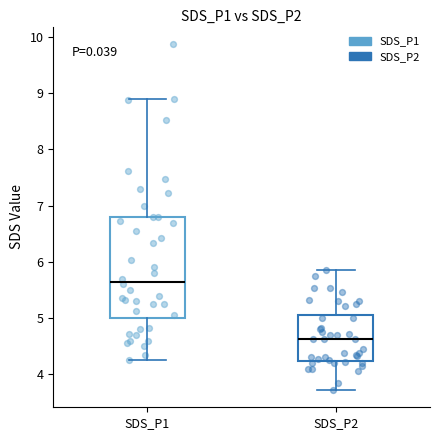

Comparing the boxes themselves (not the whiskers), which one is the tallest?

SDS_P1